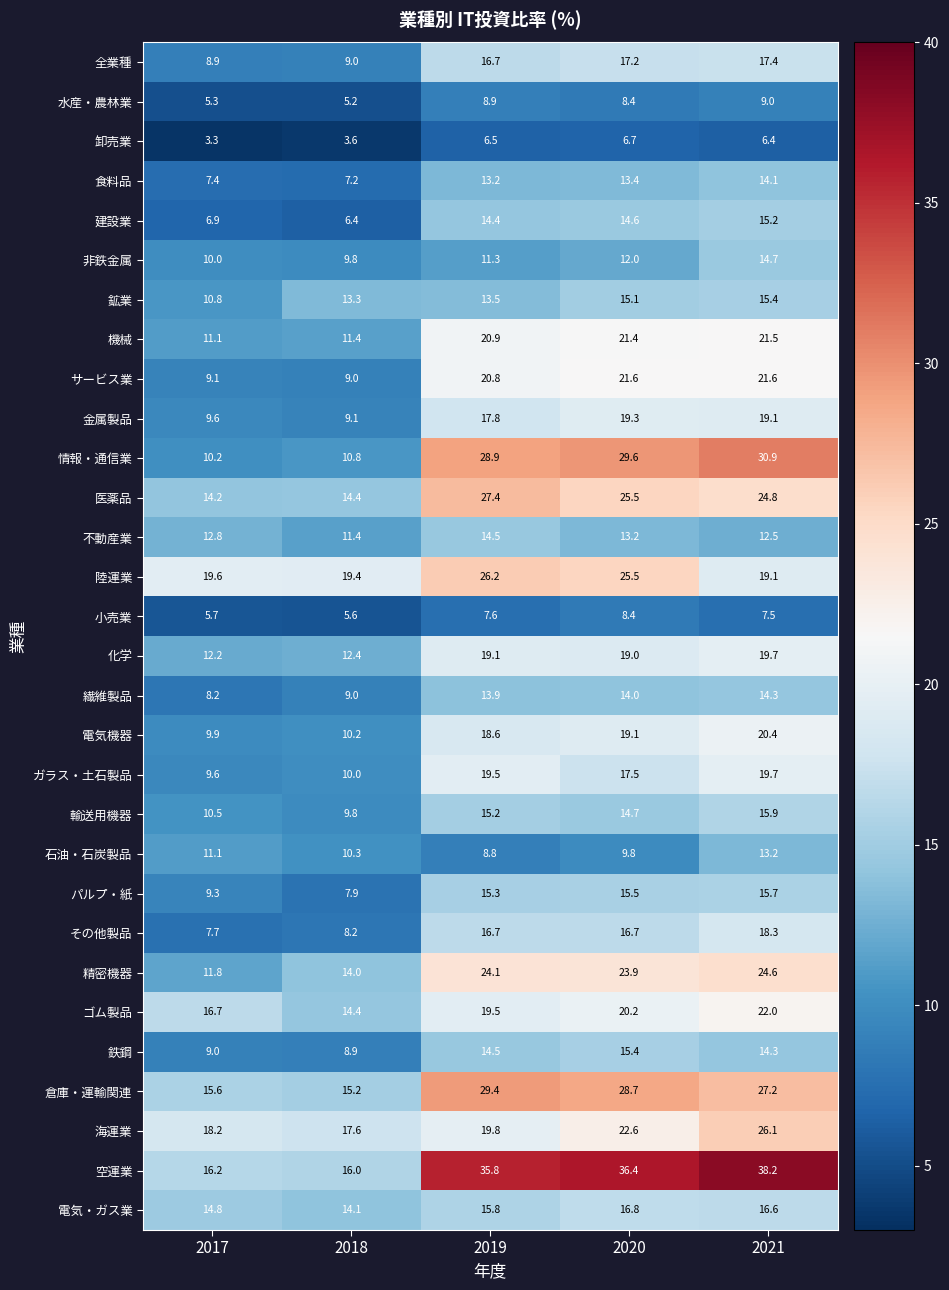

What is the total value across all series at 2017?

325.7